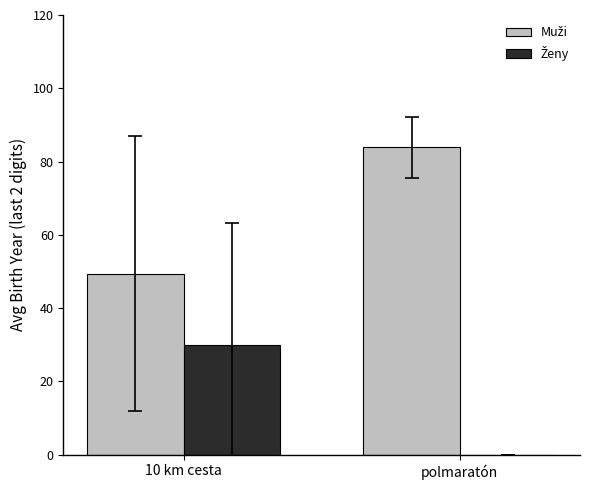

At which category does the chart reach its peak across all series?

polmaratón